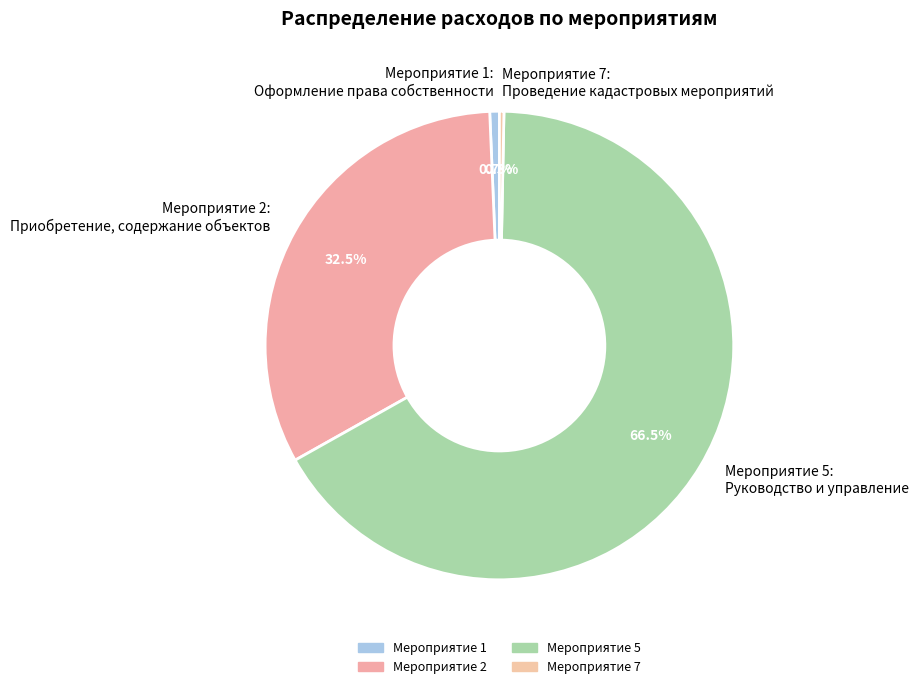

Combined, do Мероприятие 7 and Мероприятие 1 account for over 50%?

No